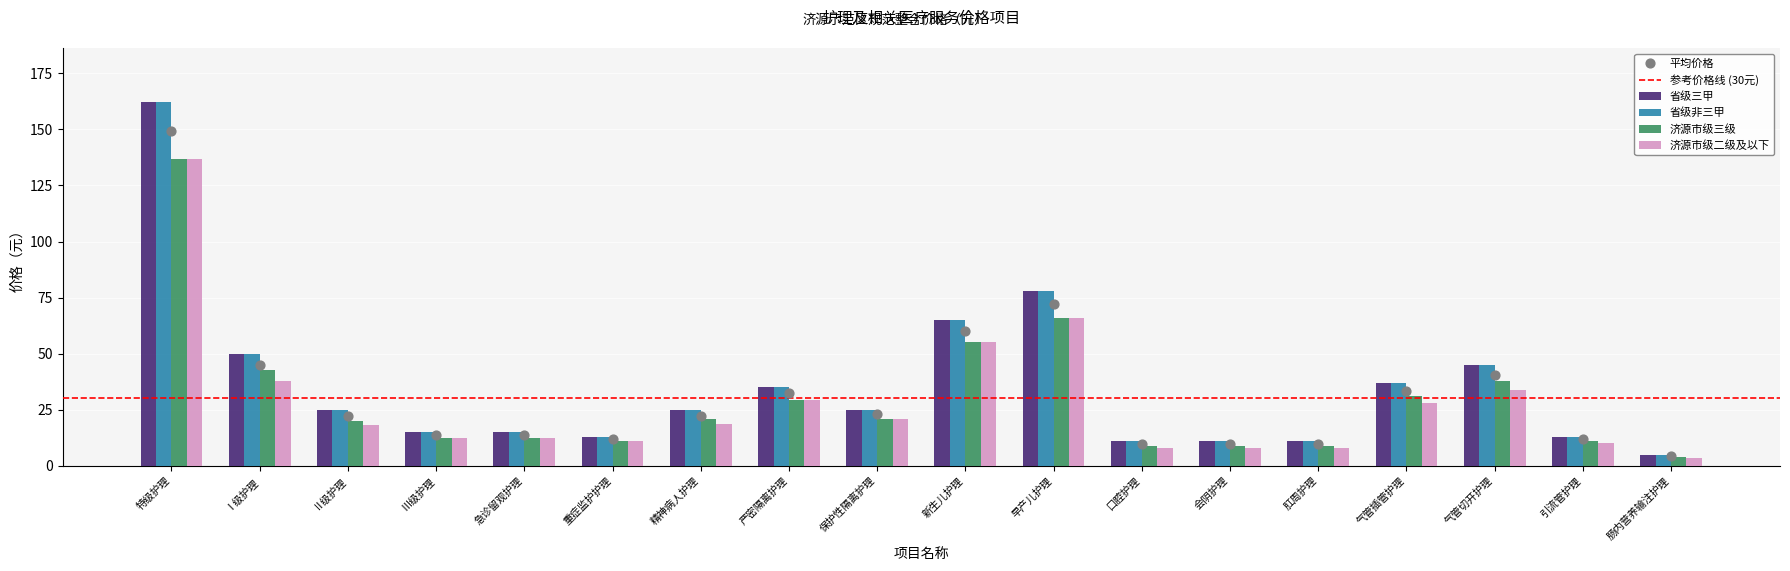

What is the total value across all series at Ⅲ级护理?

55.0